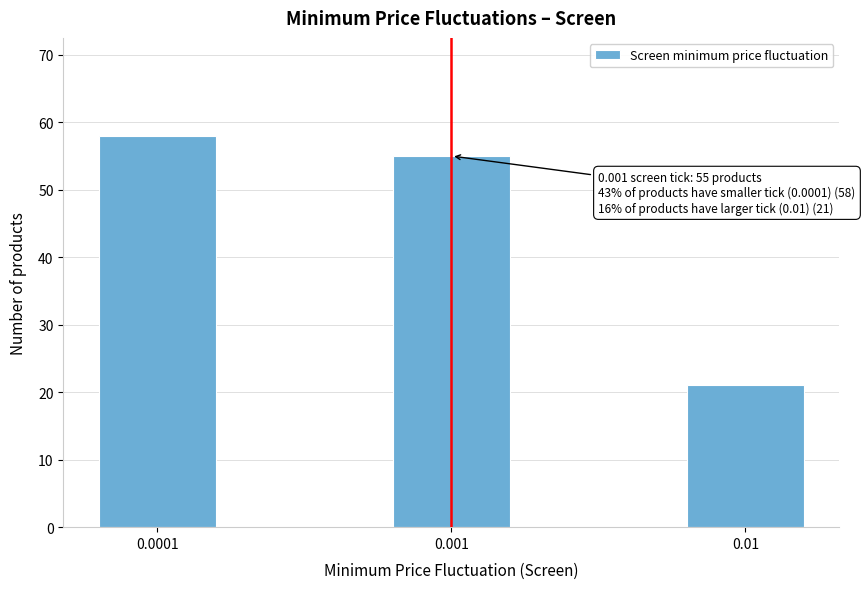

Reading left to right, transcribe all the data shown in this chart.

58	55	21